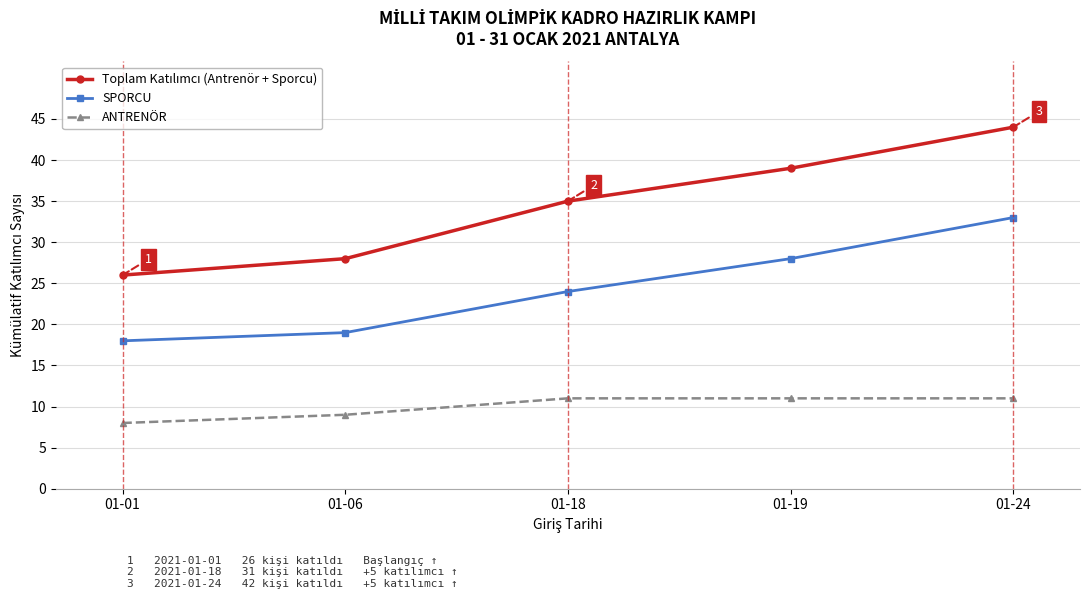

Is this an area chart (filled region under the line)?

No